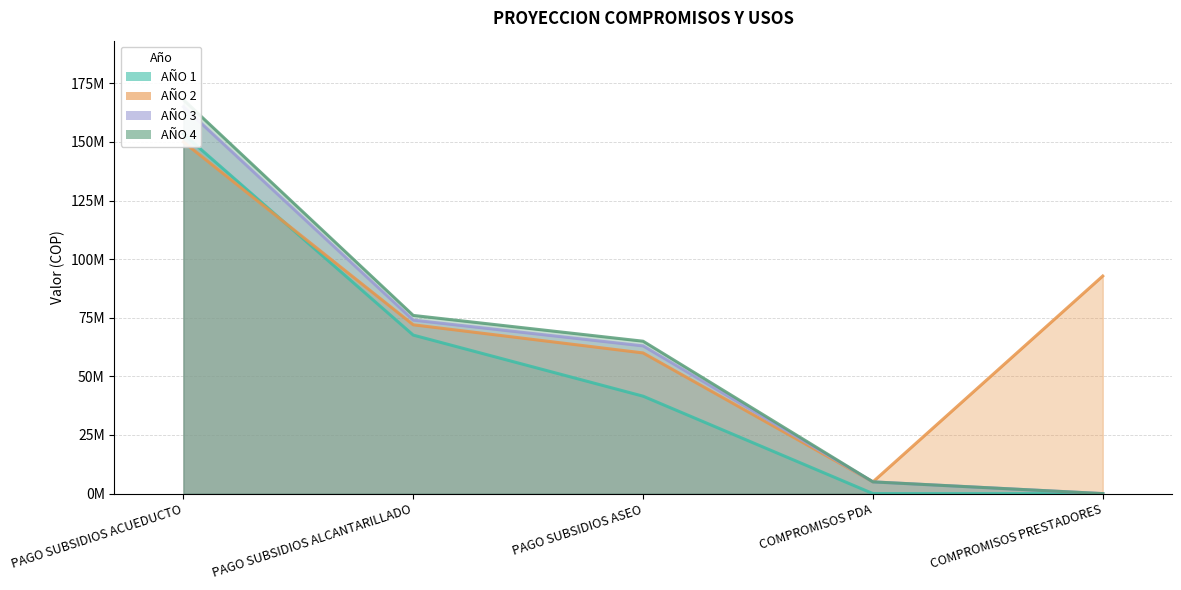

Which has a higher value, COMPROMISOS PRESTADORES or PAGO SUBSIDIOS ALCANTARILLADO?

PAGO SUBSIDIOS ALCANTARILLADO